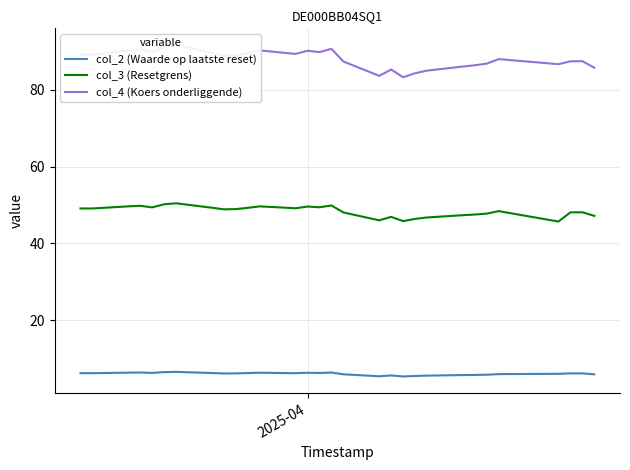

What is the lowest value of the col_3 (Resetgrens) series?

45.7